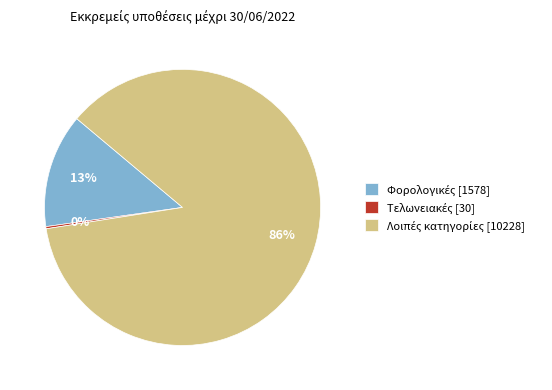

Is there a majority slice in this chart?

Yes